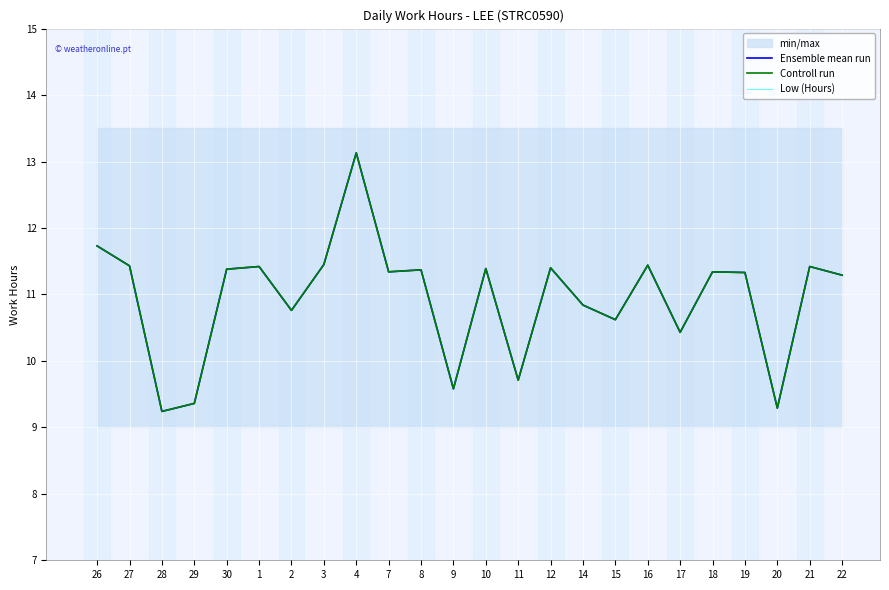

What is the label of the 13th point from the left?

10